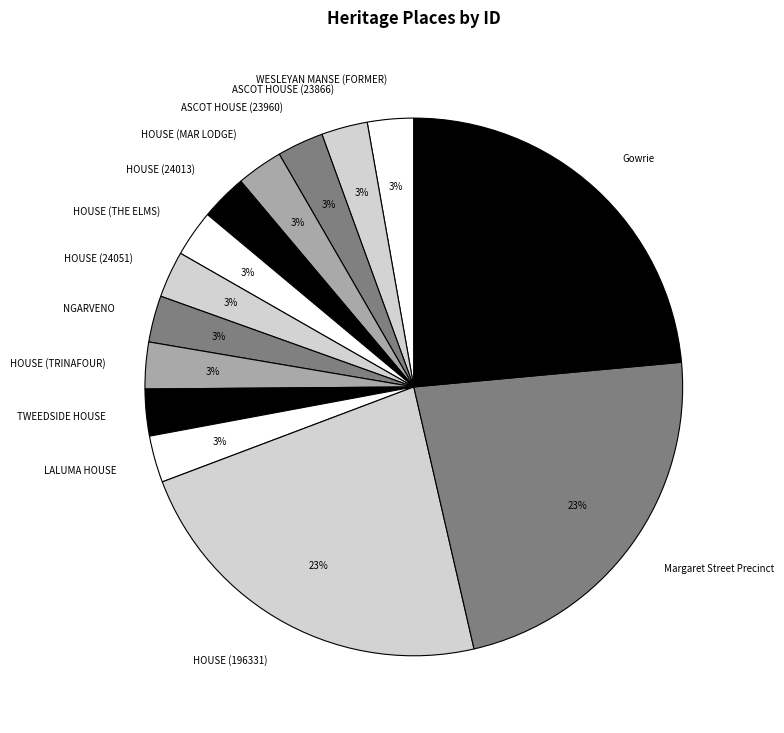

What percentage is the ASCOT HOUSE (23866) slice, to the nearest percent?

3%